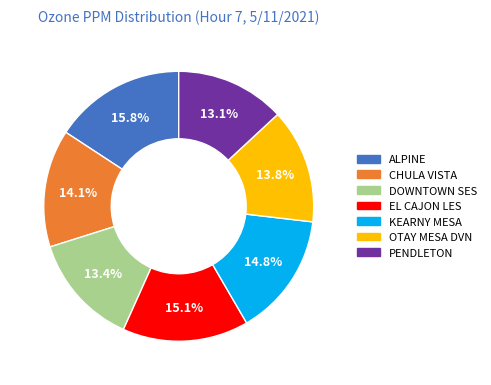

How many segments does this pie chart have?

7